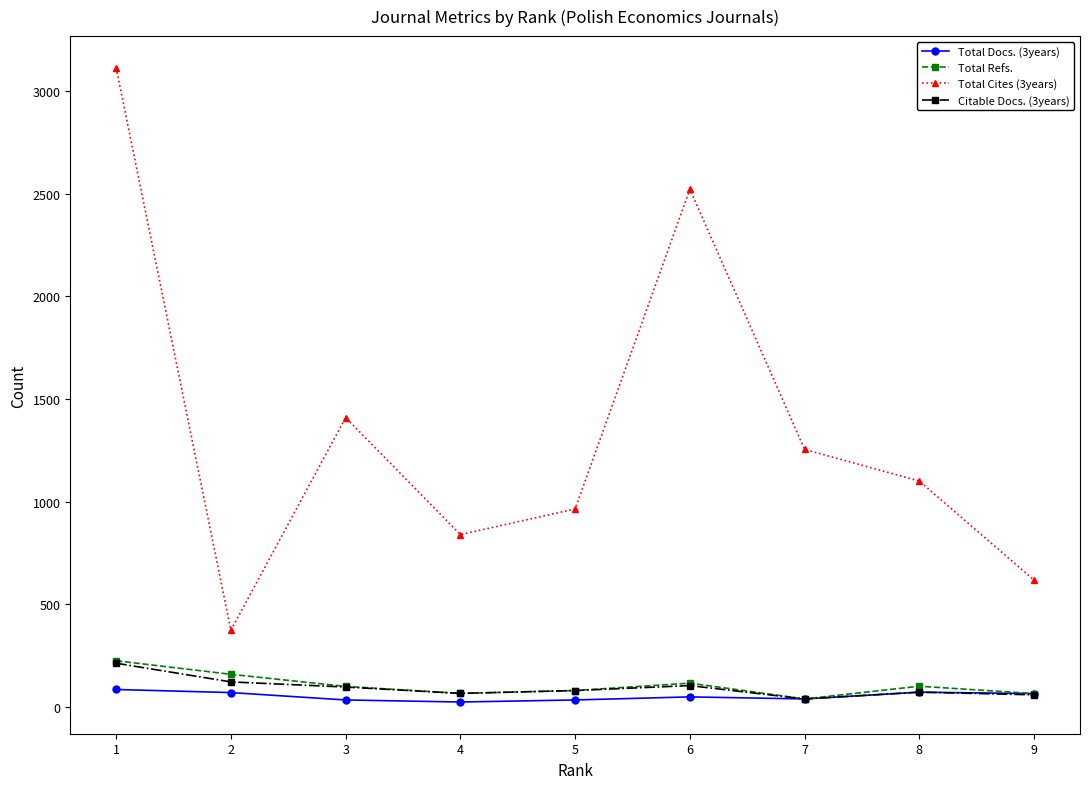

True or false: Total Docs. (3years) and Total Cites (3years) intersect in this chart.

False